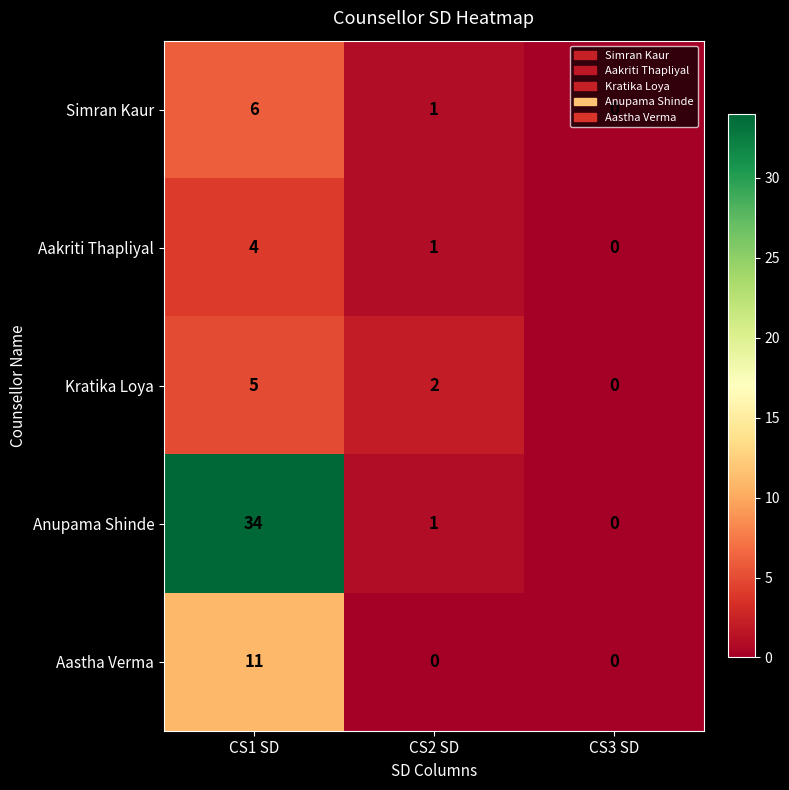

What is the sum of the Aakriti Thapliyal values at CS2 SD and CS1 SD?

5